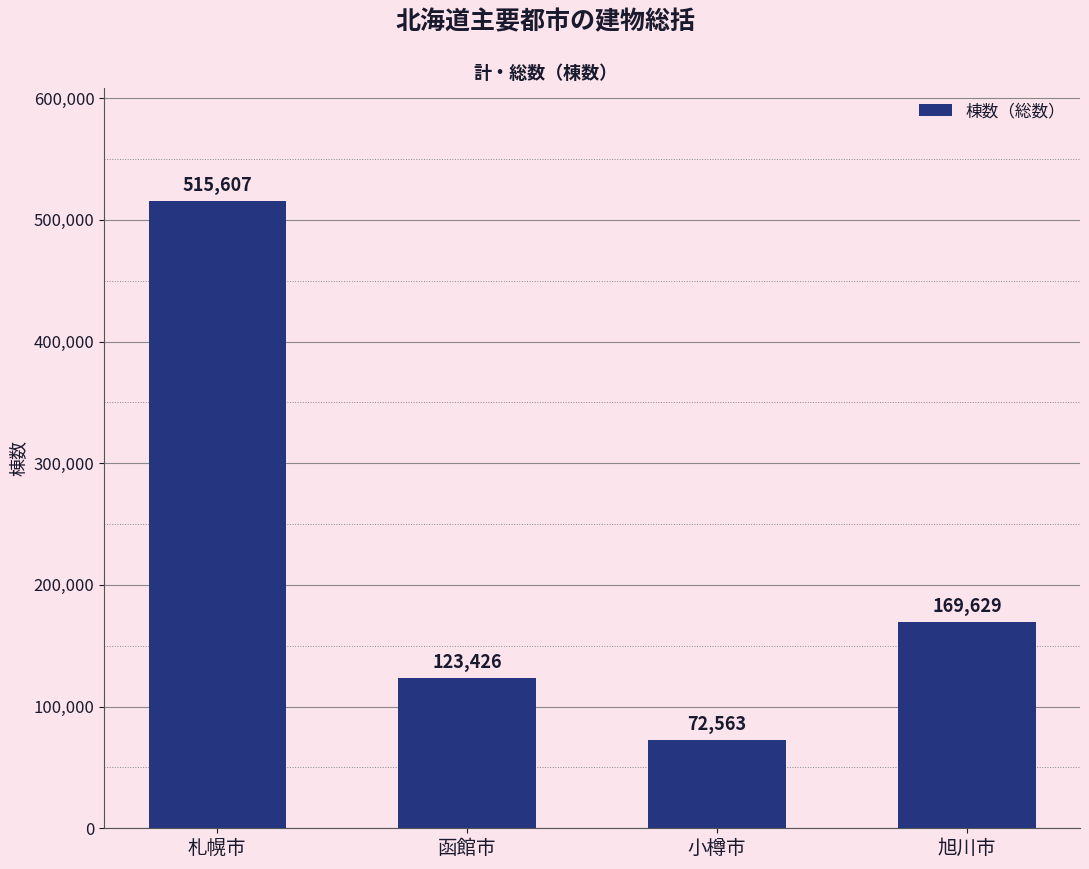

What is the difference between the maximum and second lowest values?

392181